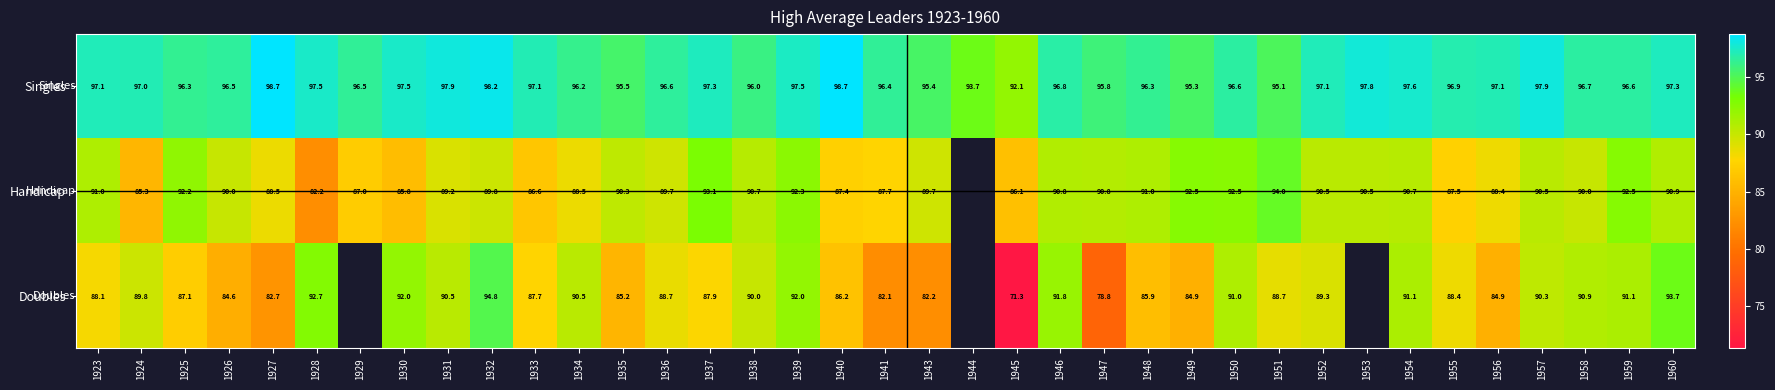

Is the value of Doubles at 1949 greater than the value of Handicap at 1925?

No